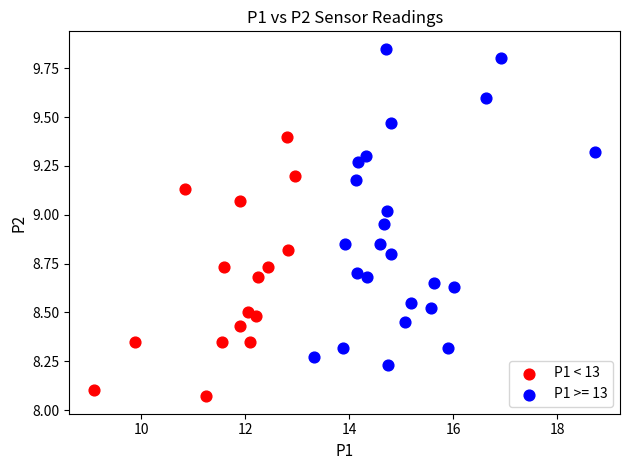

Which series has the widest spread of Y values?

P1 >= 13